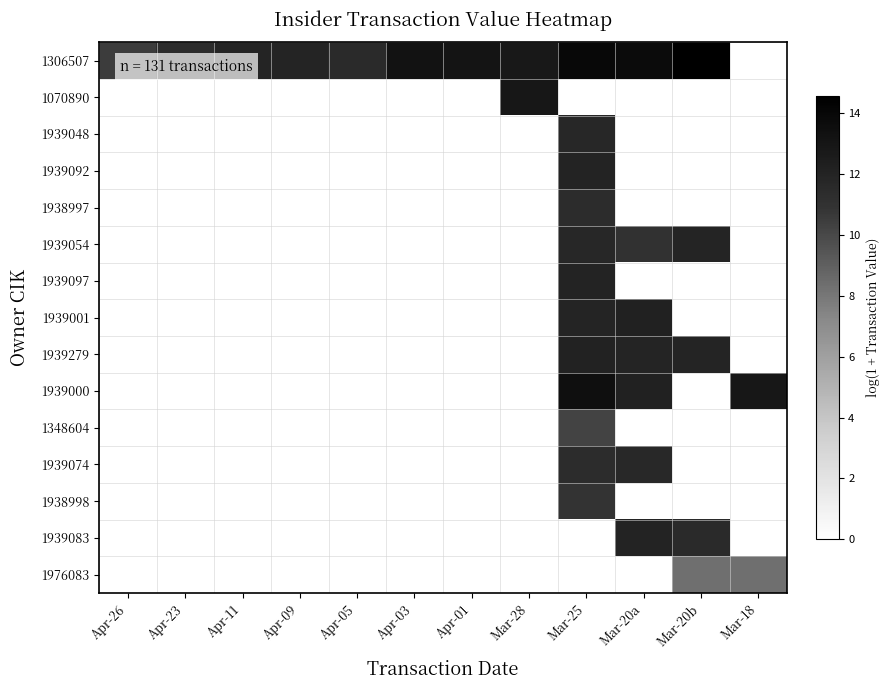

At which category does the chart reach its peak across all series?

Mar-20b